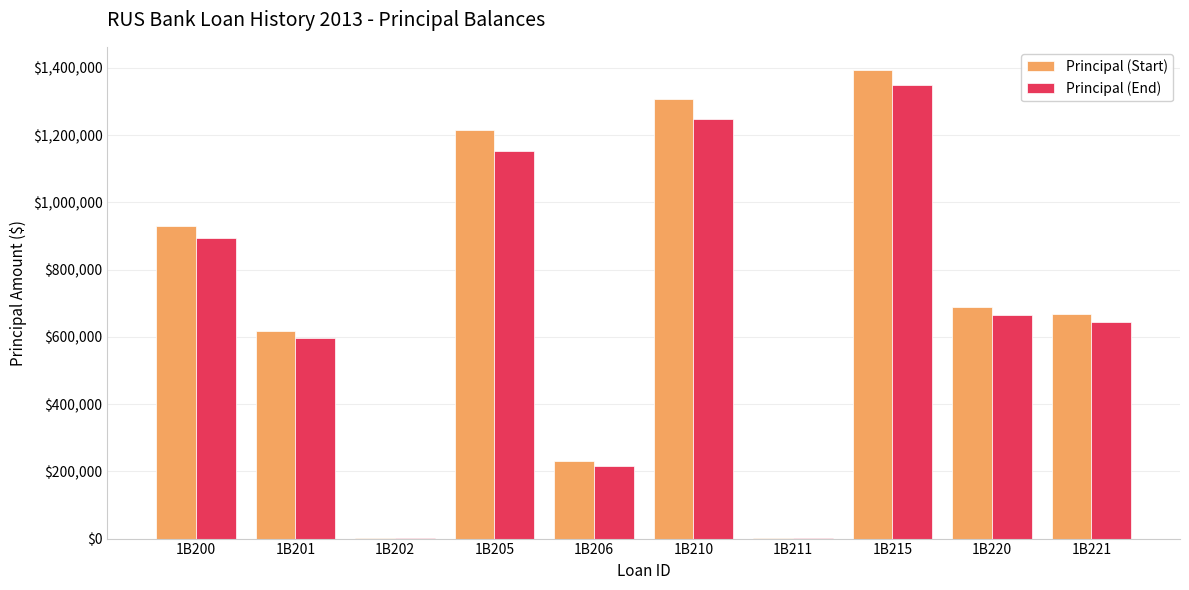

What is the highest value of the Principal (Start) series?

1392741.0